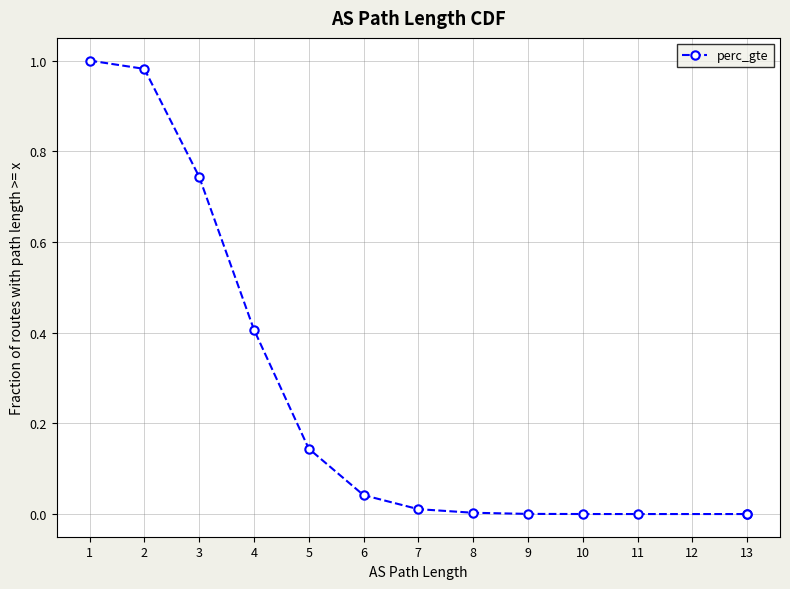

List the labels in order of value, smallest first.

13, 13, 11, 10, 9, 8, 7, 6, 5, 4, 3, 2, 1